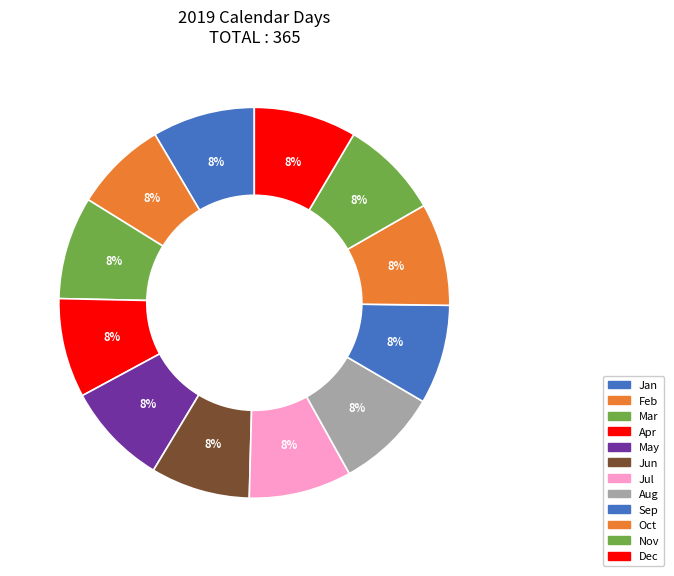

Which slice is the smallest?

Feb